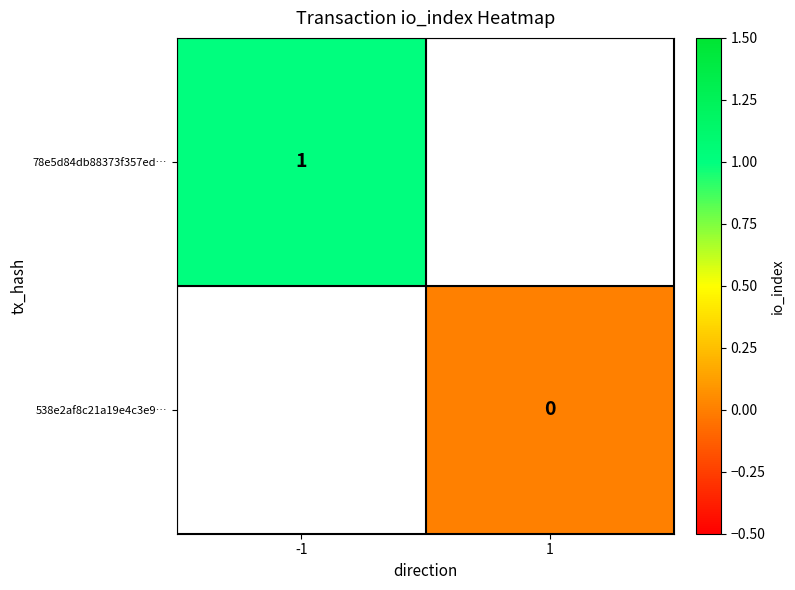

At which category does the chart reach its minimum across all series?

1